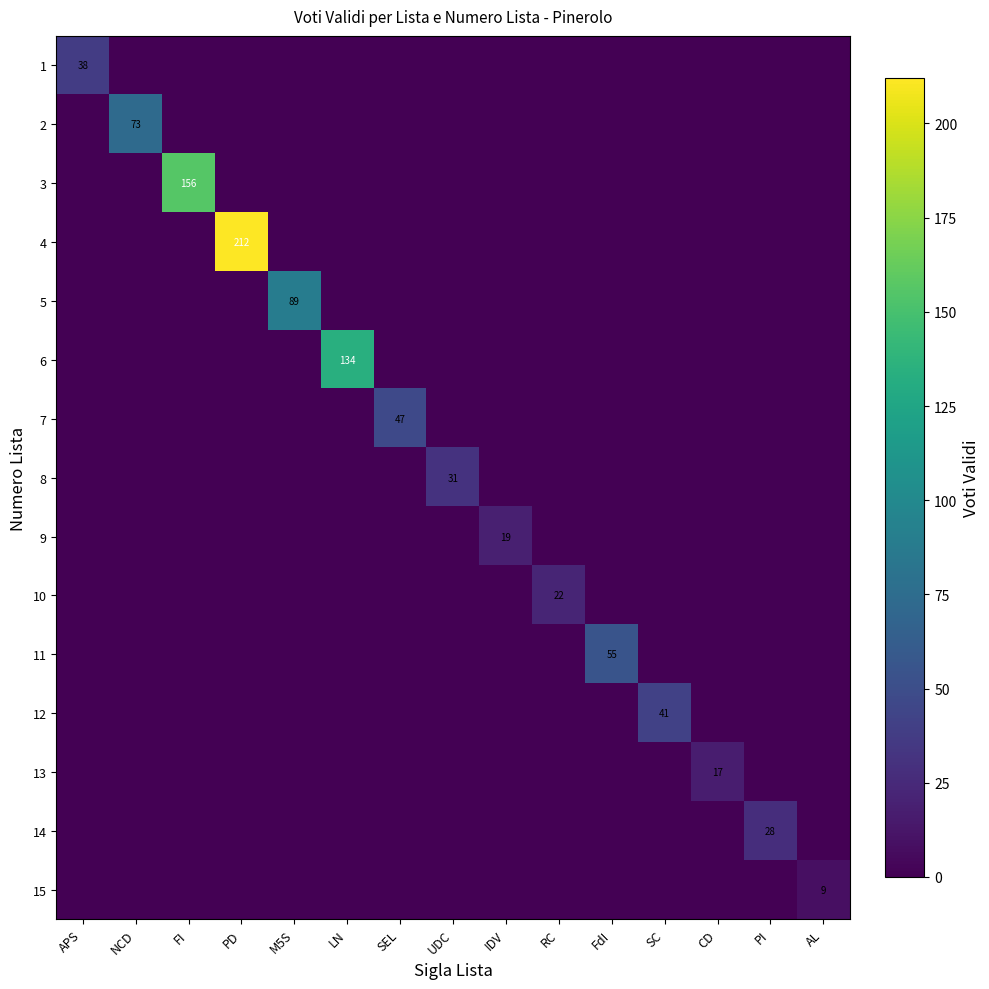

True or false: 11 has a value of 55 at FdI.

True